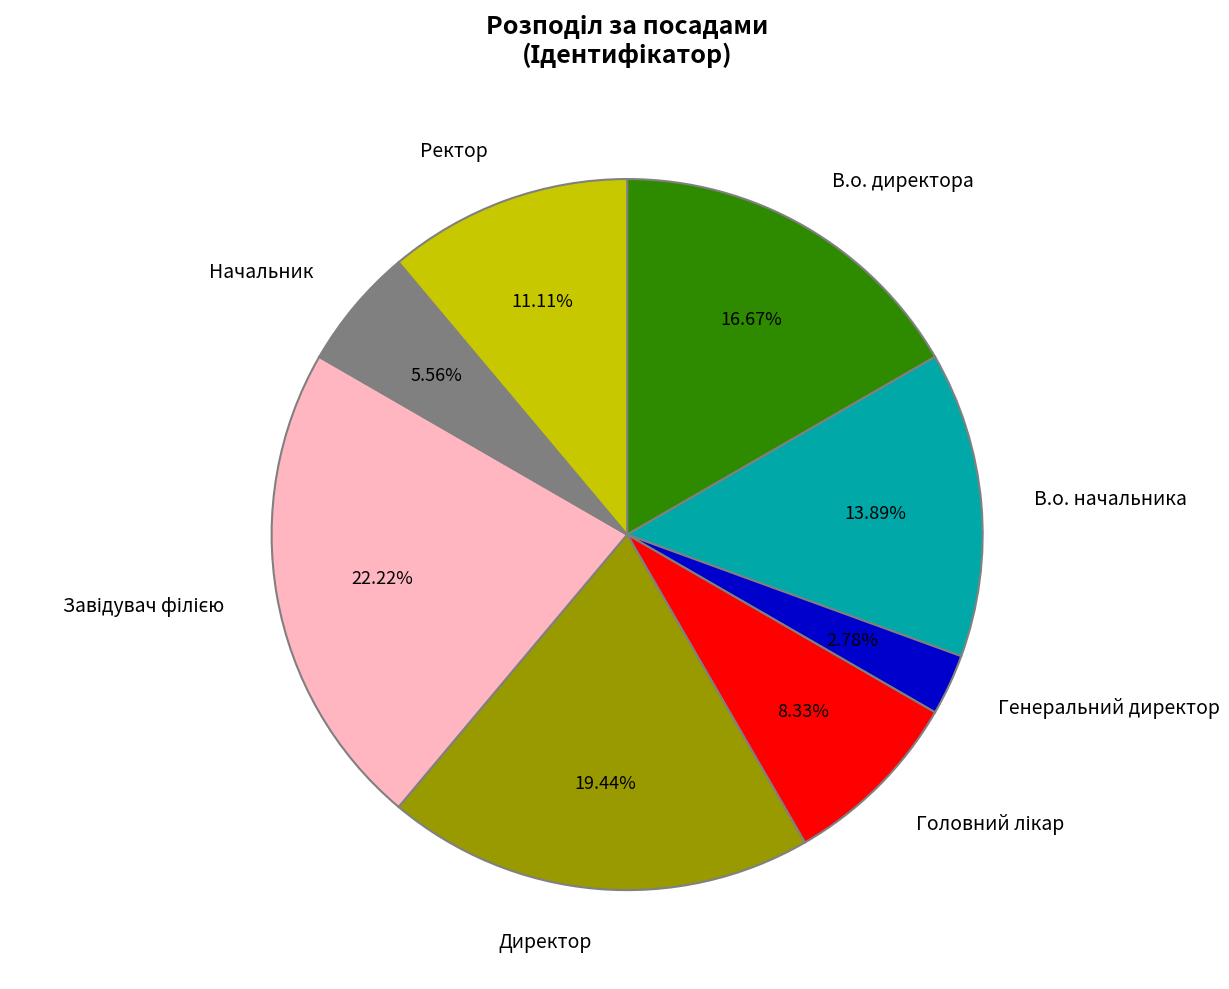

What is the smallest slice in the pie chart?

Генеральний директор